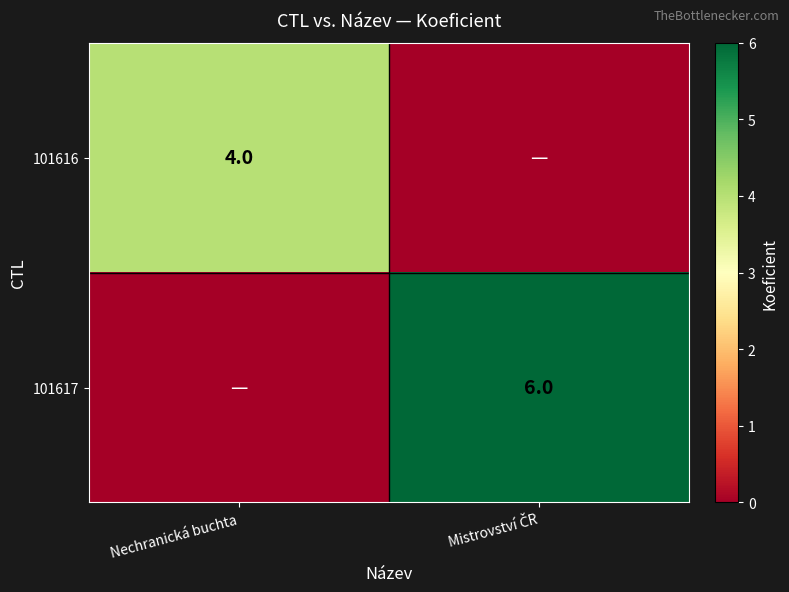

Count the number of data series in this chart.

2